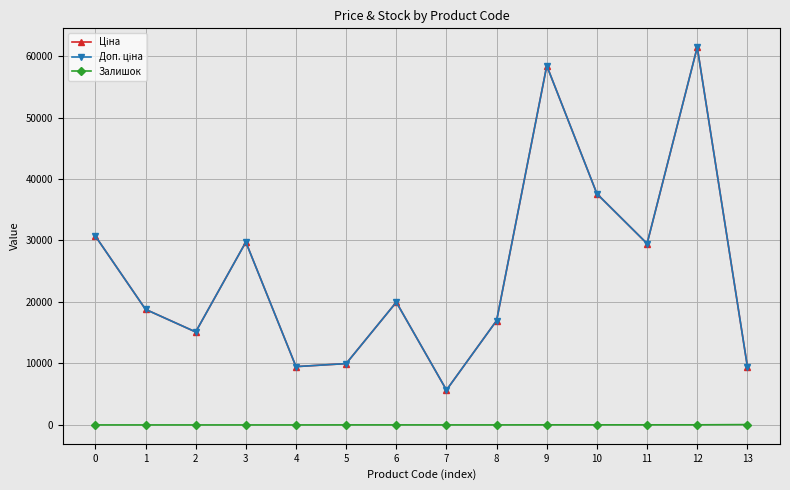

Is the value of Доп. ціна at 4 greater than the value of Залишок at 9?

Yes